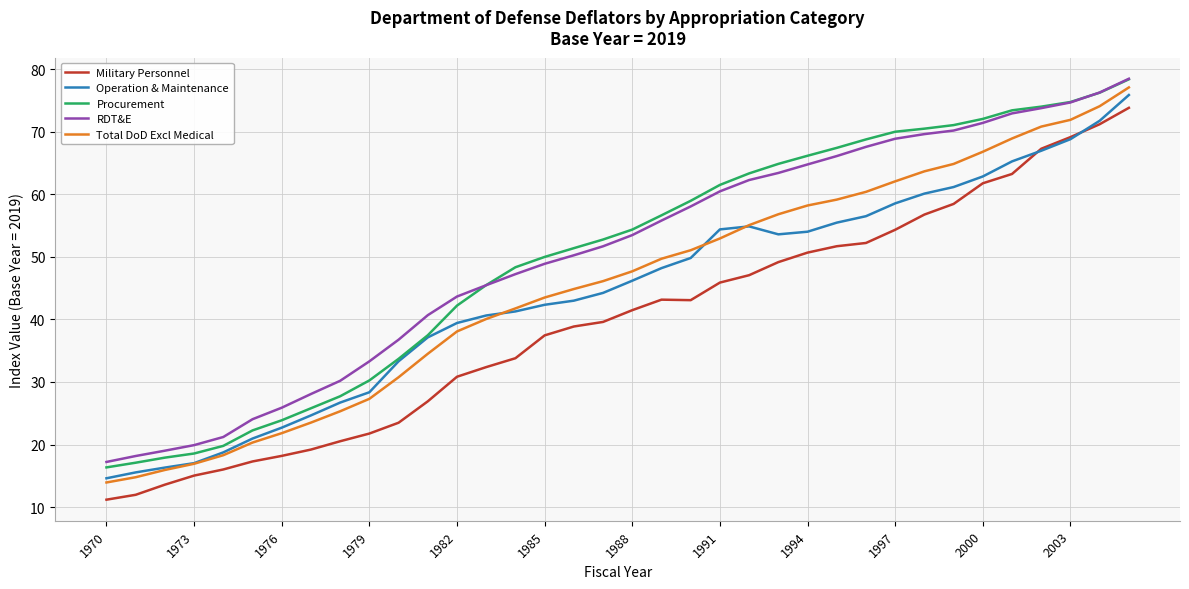

Is this an area chart (filled region under the line)?

No